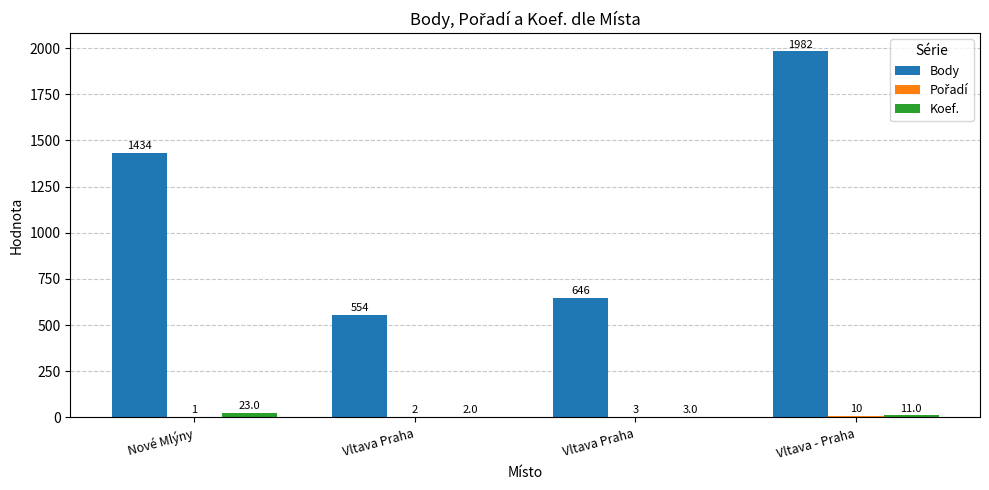

Is it true that Body equals 1116 at Vltava Praha?

False